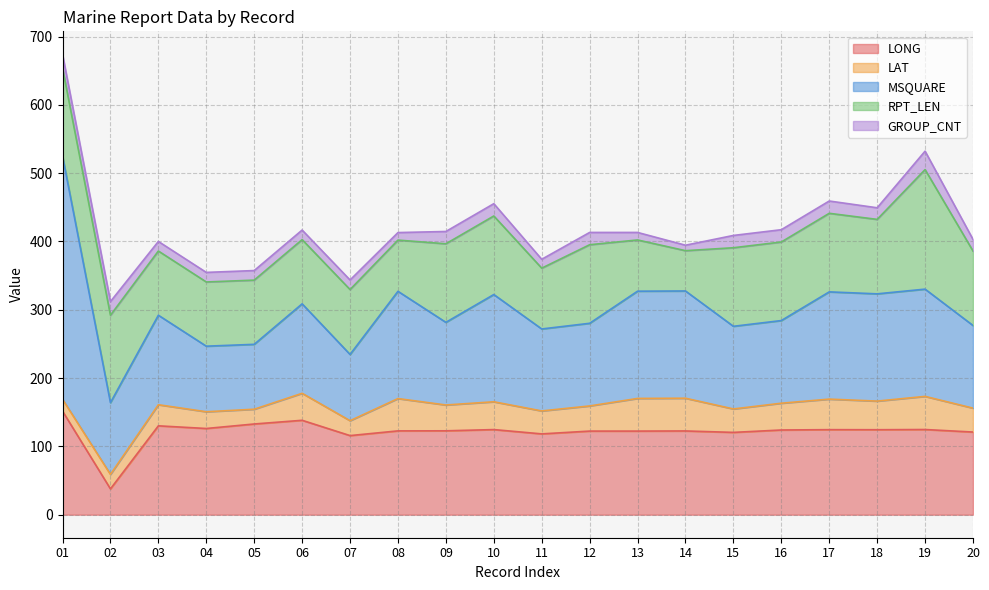

How many values in the LAT series exceed 37?

10